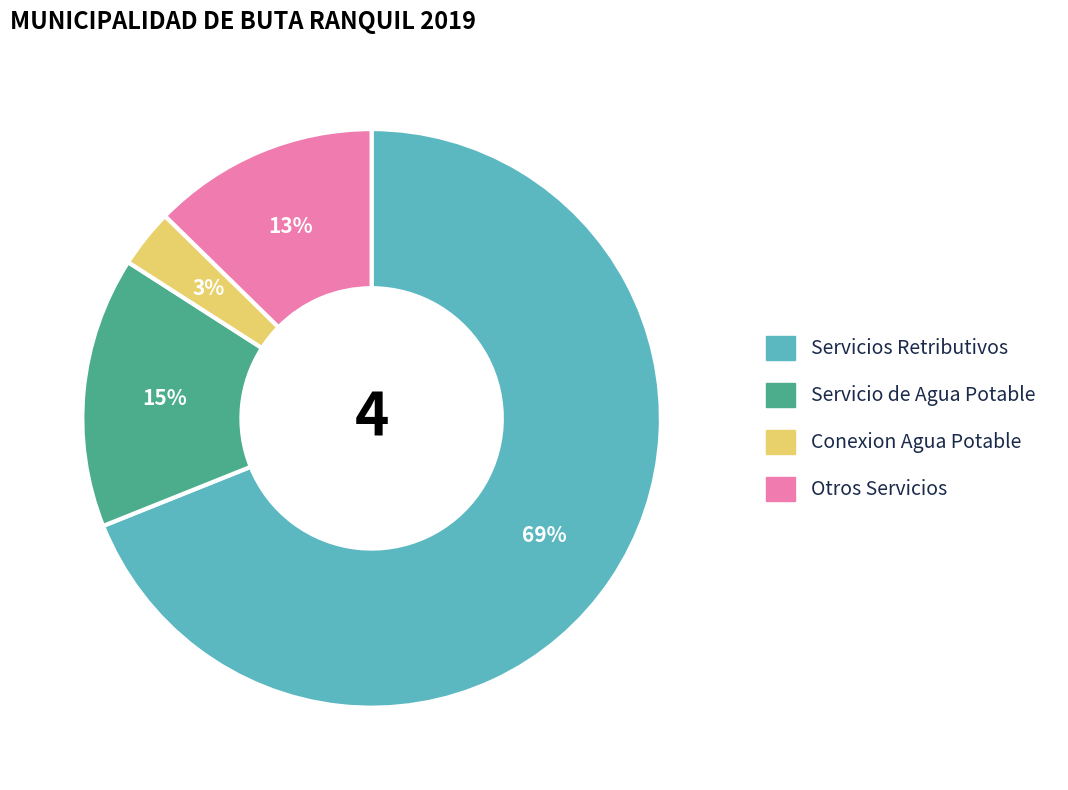

Does any single category account for the majority?

Yes